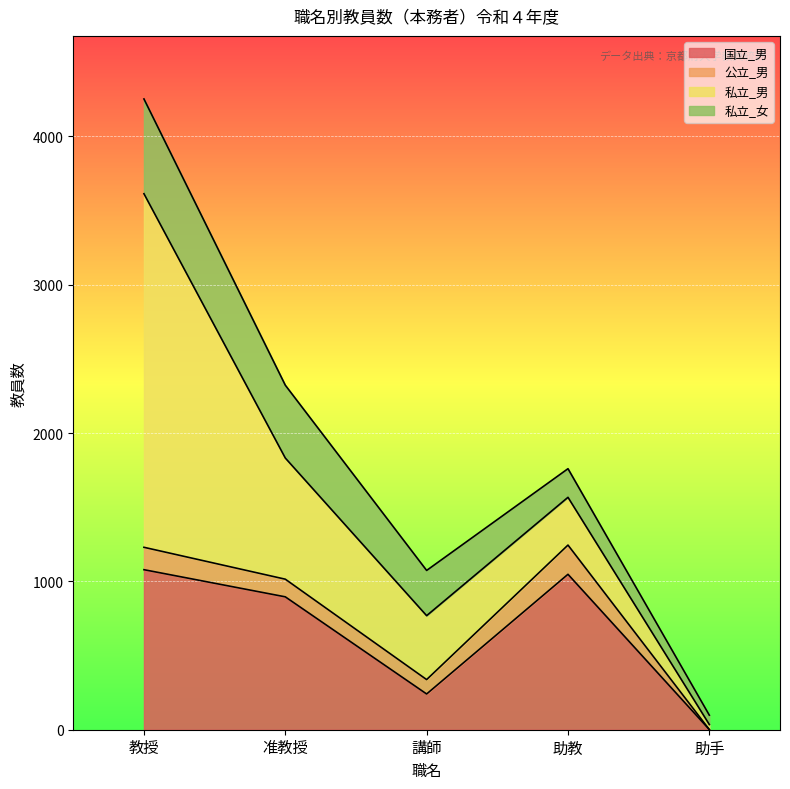

Reading left to right, what are all the values shown in this chart?

国立_男: 1079	896	241	1048	1
公立_男: 151	119	97	197	0
私立_男: 2384	817	431	322	34
私立_女: 639	491	305	193	63